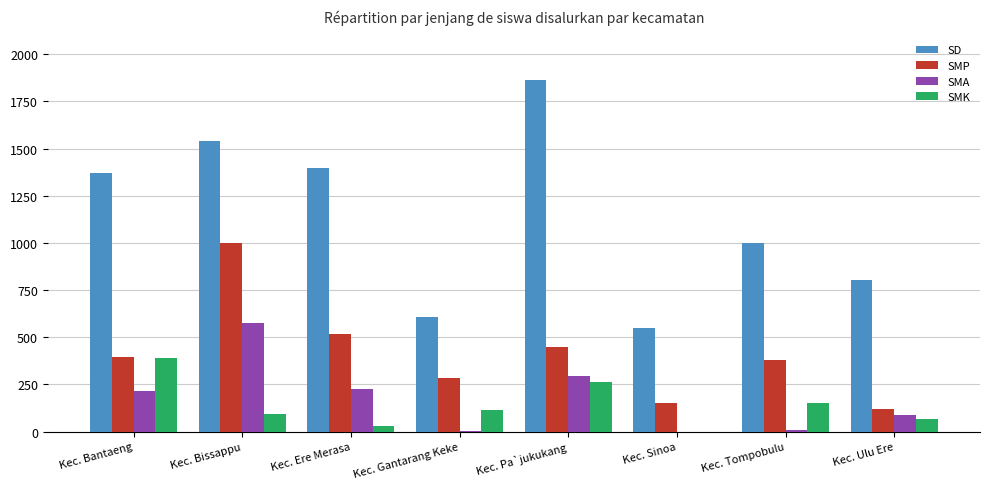

Which series changed the most between Kec. Sinoa and Kec. Ulu Ere?

SD